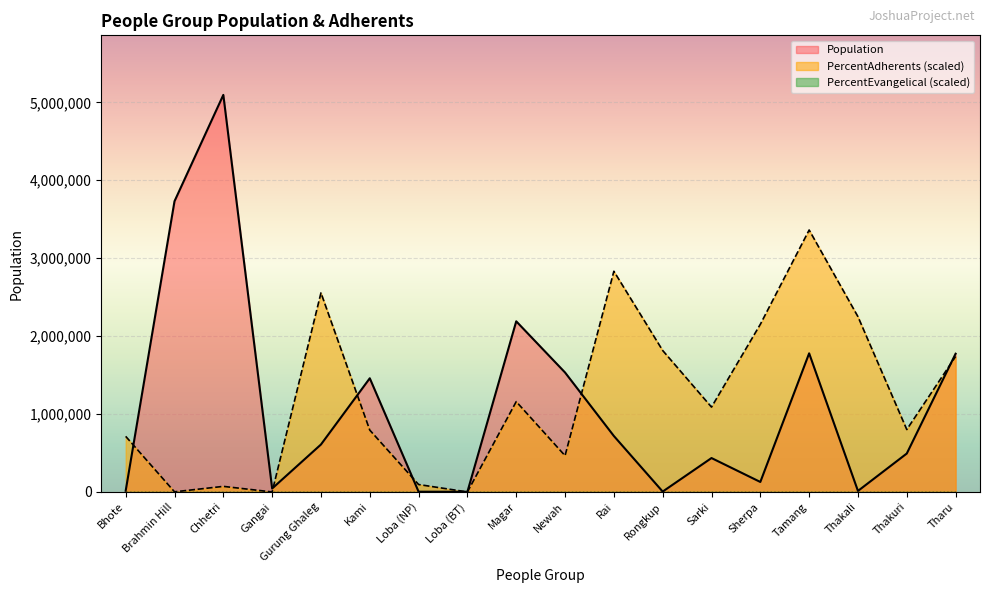

Between Bhote and Magar, which series saw the biggest shift?

Population